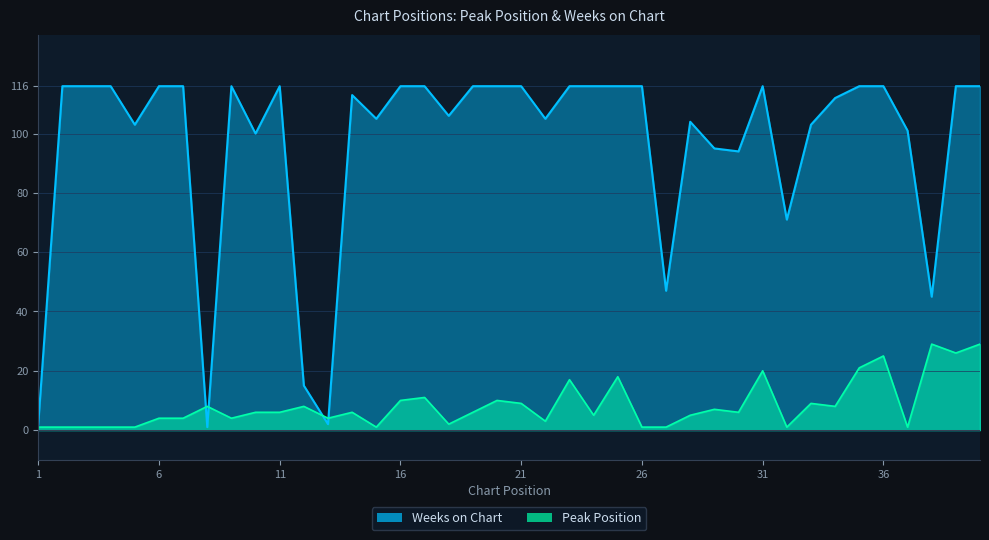

What is the value of the Peak Position point at the 31st from the left?

20